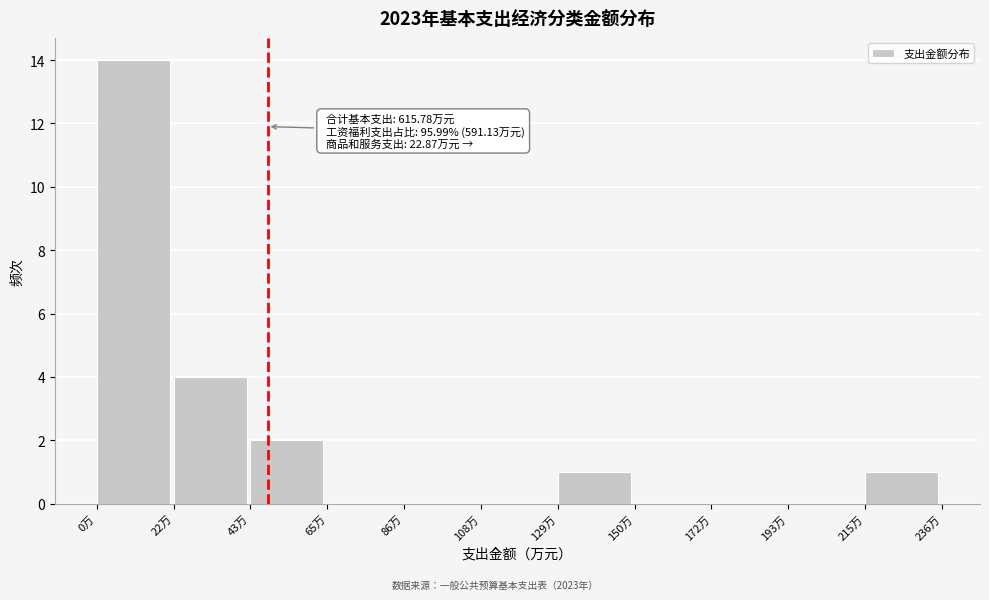

Over which range of the x-axis is the bar tallest?

0 to 20